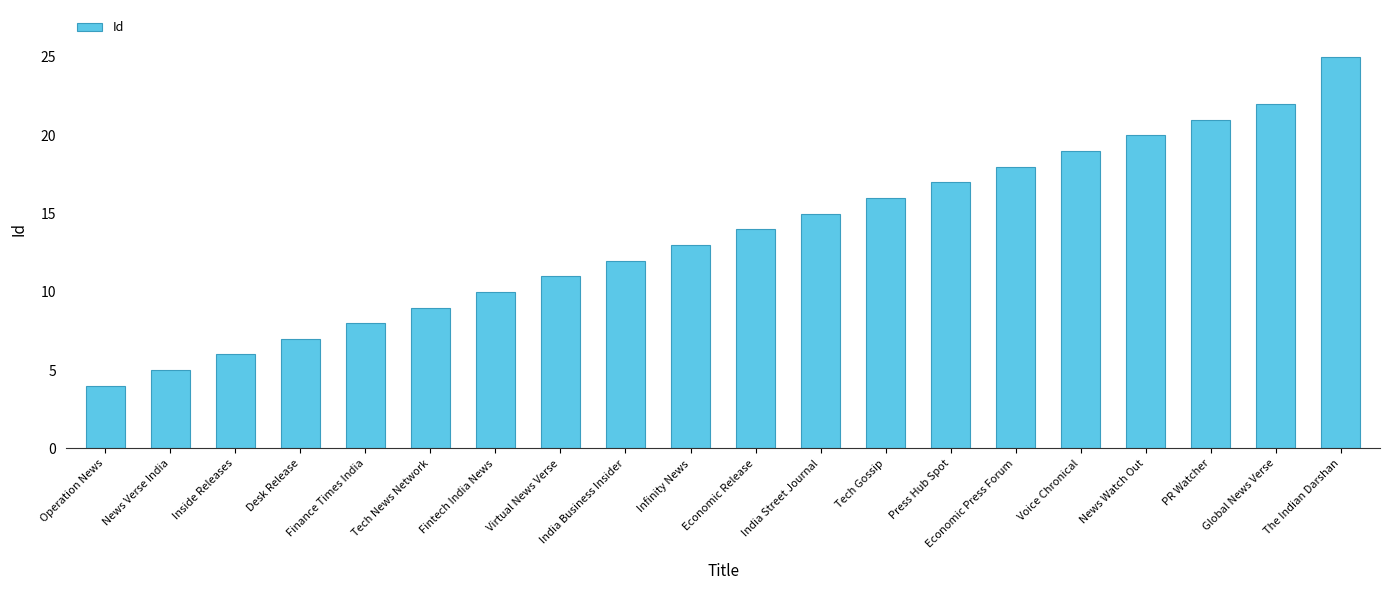

The chart shows a value of 12 at India Business Insider. True or false?

True